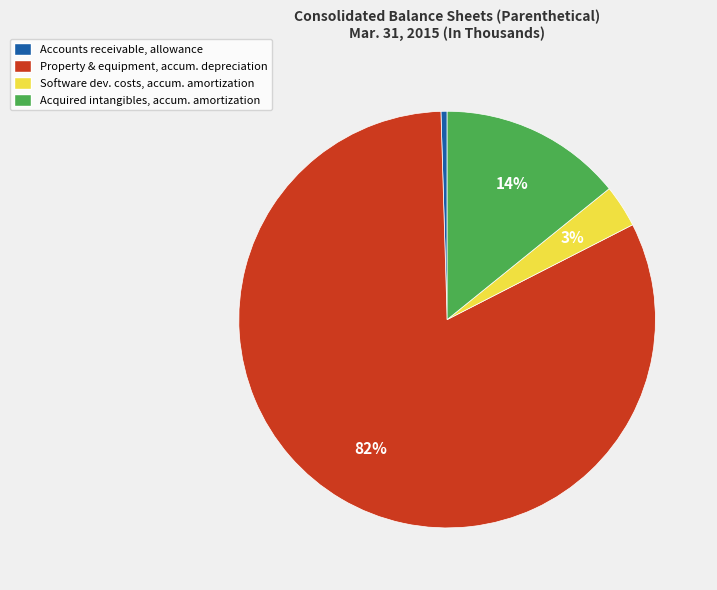

Rank the categories by value from lowest to highest.

Accounts receivable, allowance, Software dev. costs, accum. amortization, Acquired intangibles, accum. amortization, Property & equipment, accum. depreciation